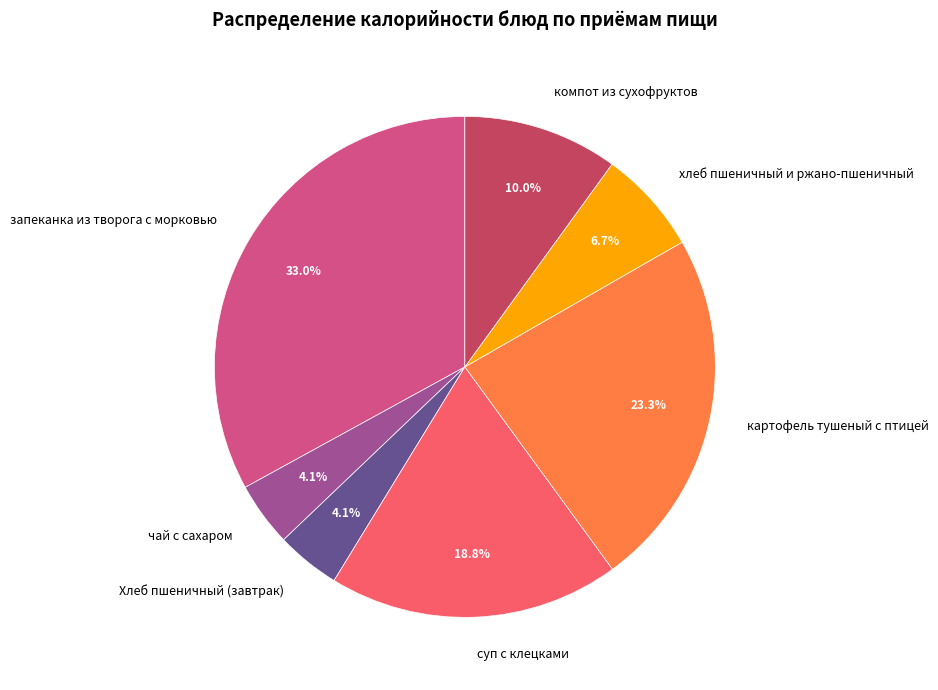

Which slice is the largest?

запеканка из творога с морковью